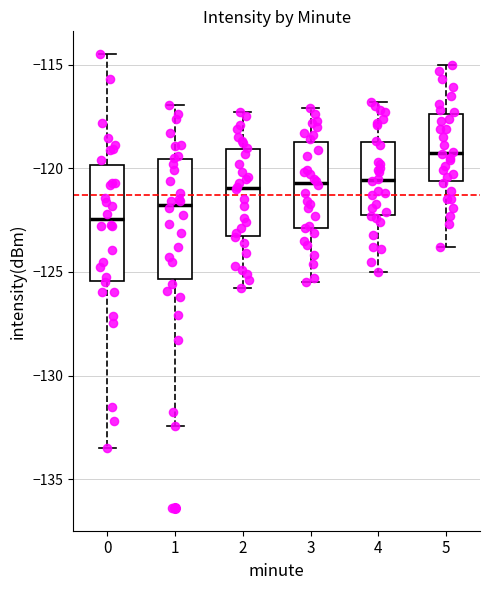

Where does the median line of the box at x = 1 sit on the y-axis? The values are not printed on the chart, so give them approximately, as read against the axis.

-121.5